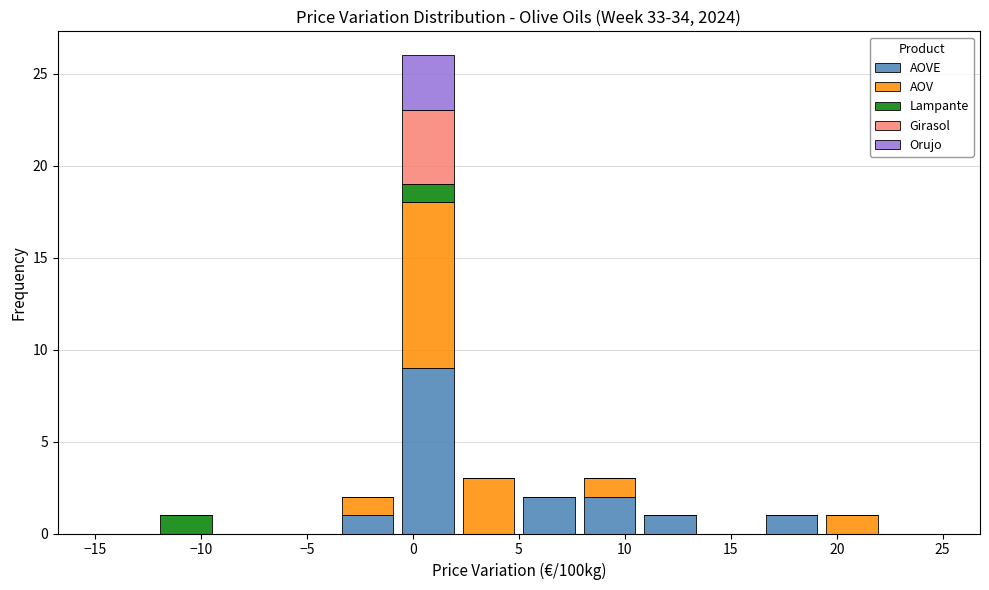

Which range on the x-axis has the tallest stacked bar (by total height)?

-0.5 to 2.0